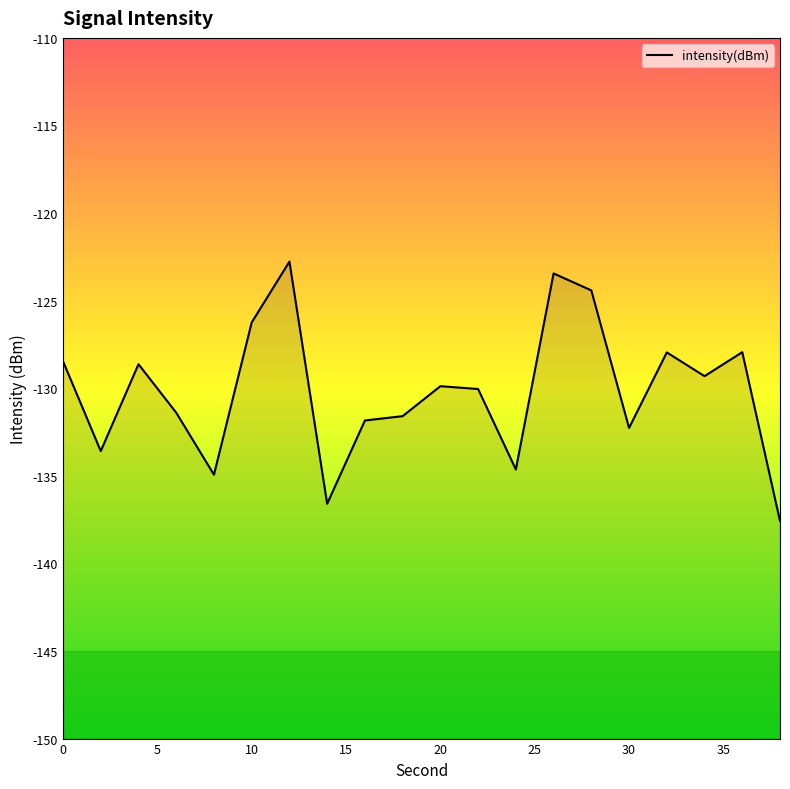

What is the maximum value shown in the chart?

-122.8